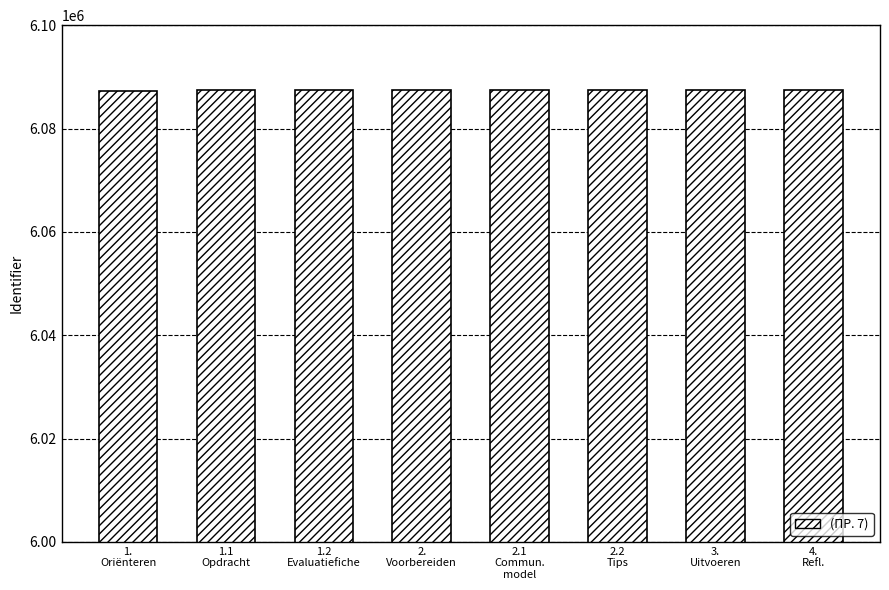

The value at 1.2
Evaluatiefiche is 6087390. True or false?

True